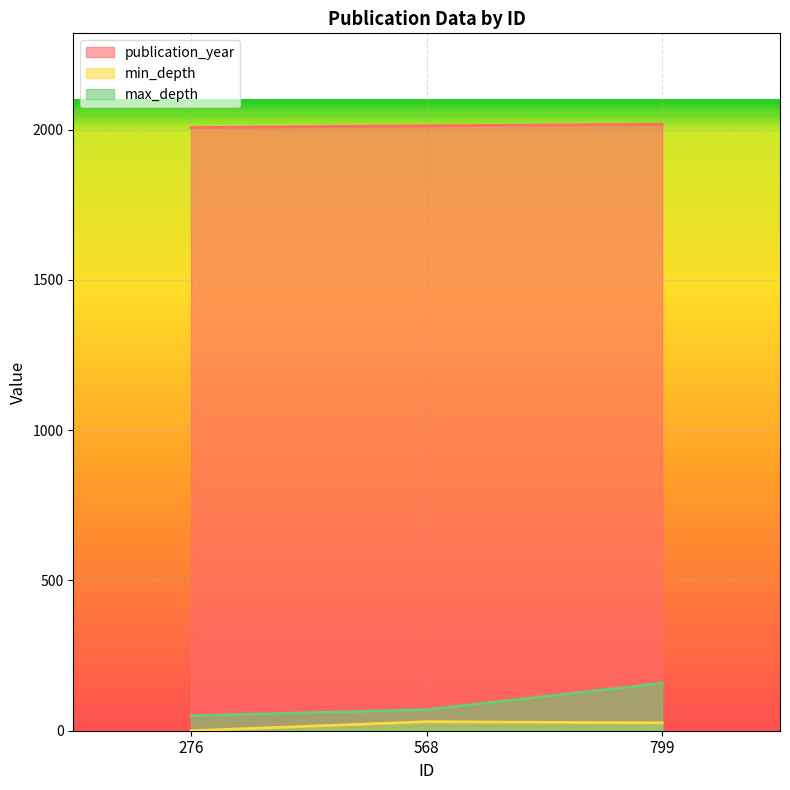

What is the maximum value shown in the chart?

2018